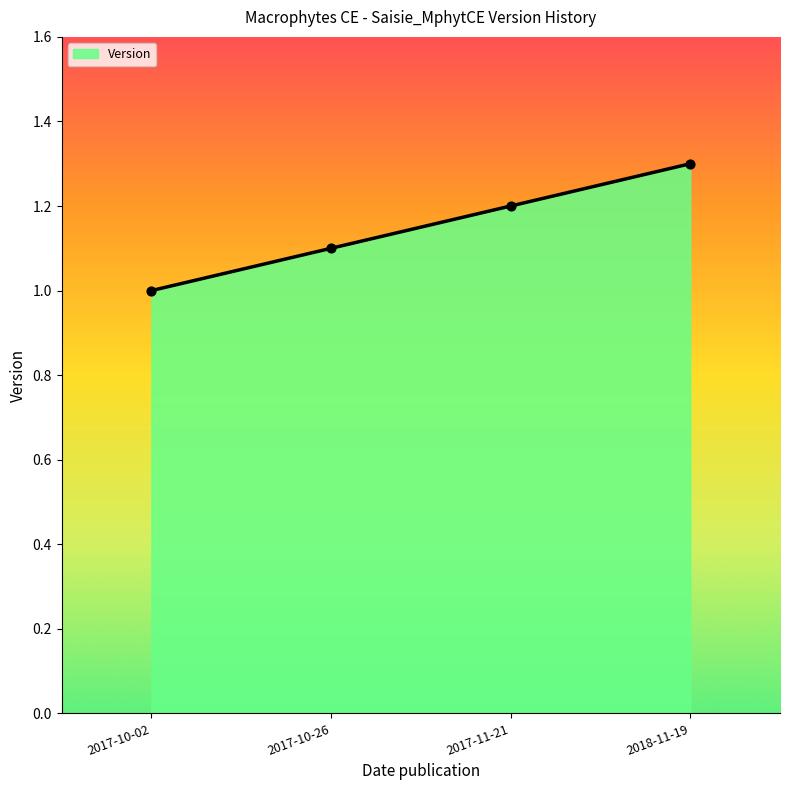

Approximately how many times larger is the value at 2018-11-19 compared to 2017-10-26?

1.2